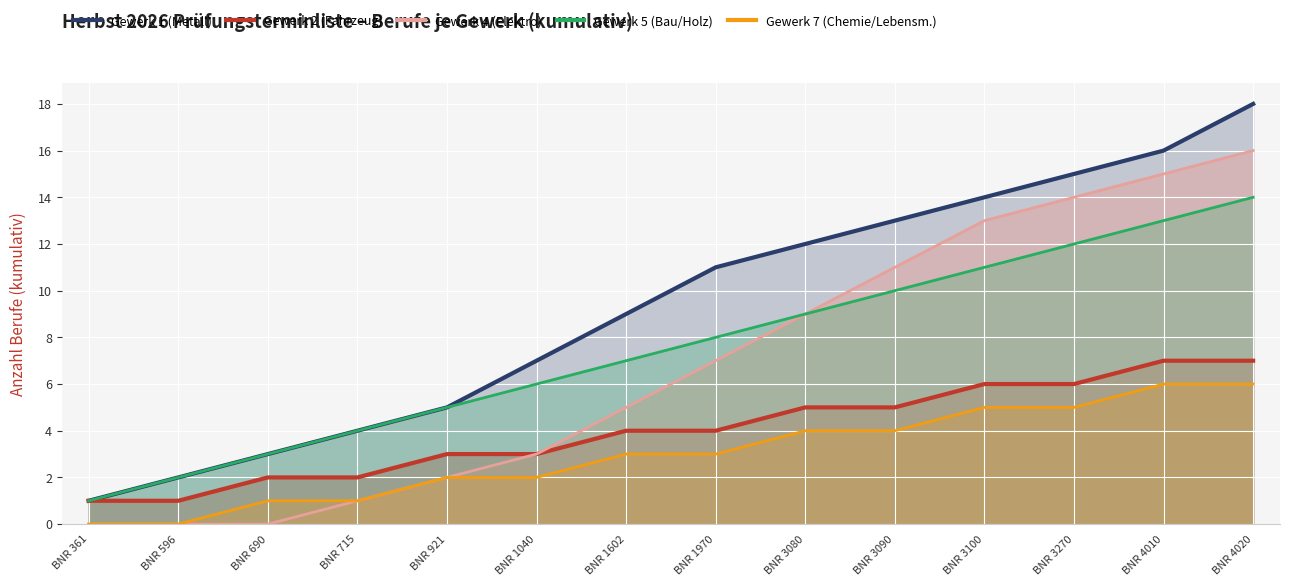

At BNR 1040, list the series in order from smallest to largest.

Gewerk 7 (Chemie/Lebensm.), Gewerk 2 (Fahrzeug), Gewerk 4 (Elektro), Gewerk 5 (Bau/Holz), Gewerk 1 (Metall)